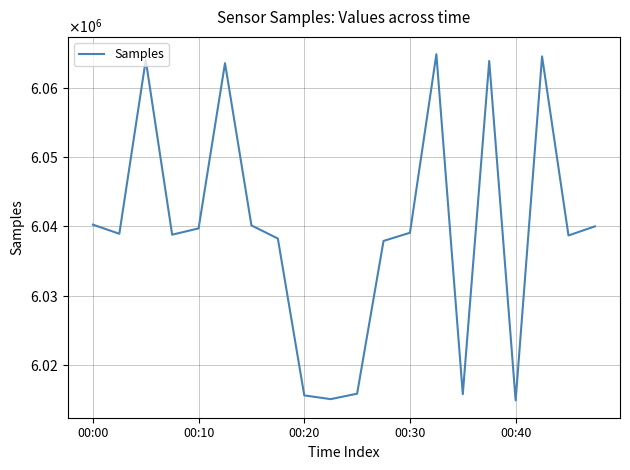

Is this an area chart (filled region under the line)?

No